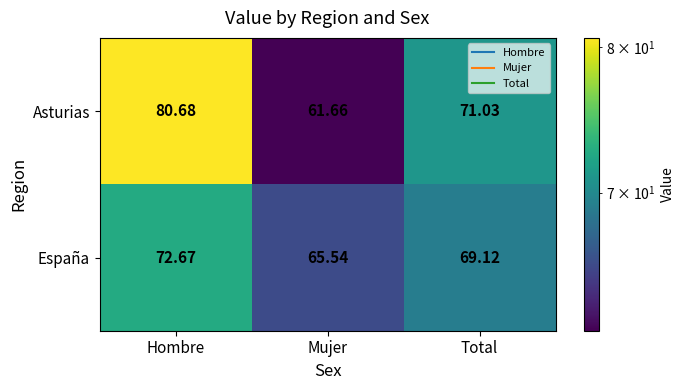

At which label does España reach its minimum?

Mujer